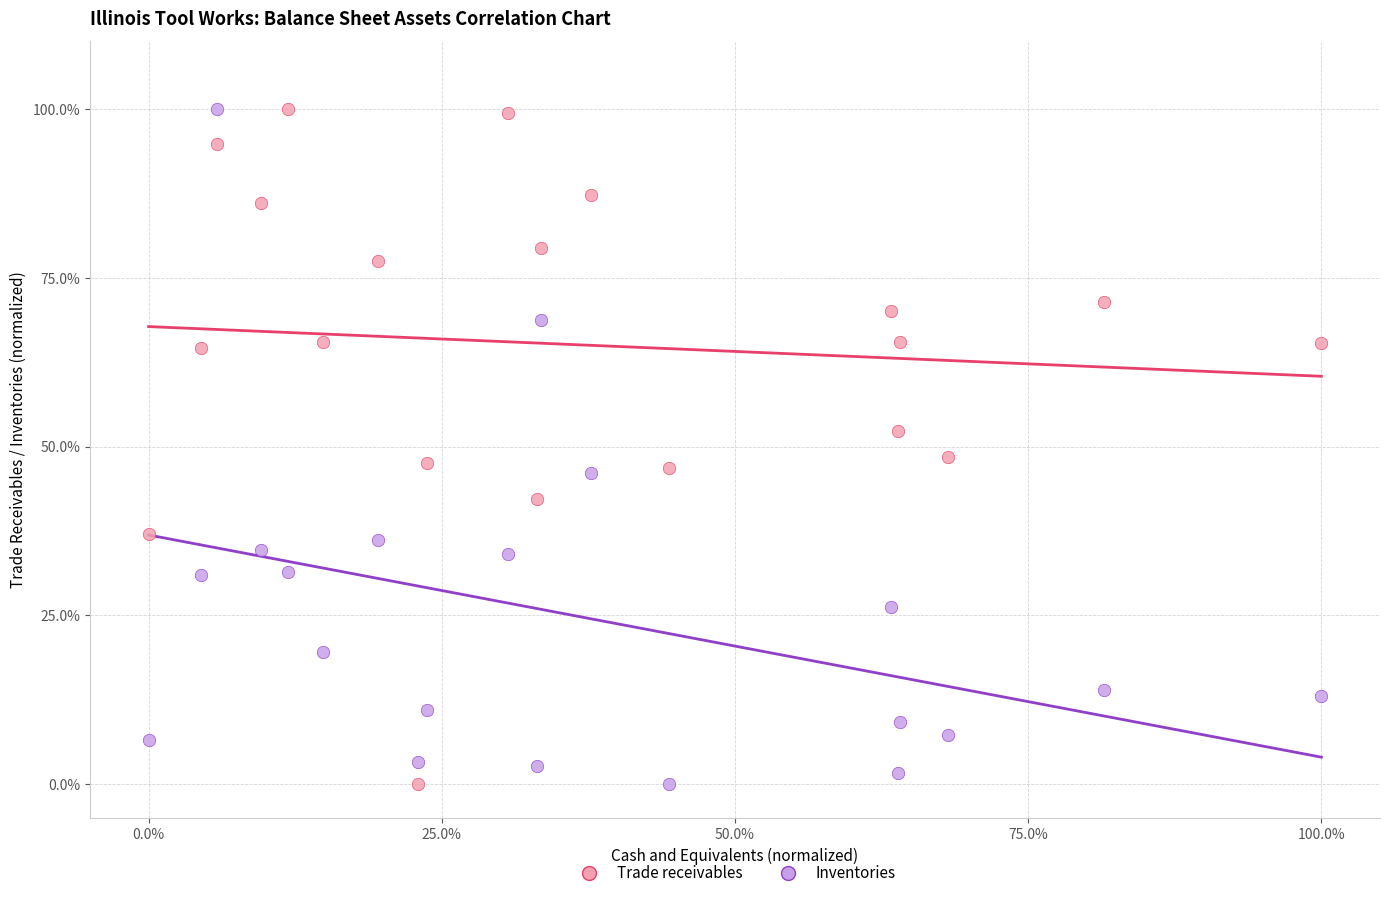

What are all the series names shown in the legend?

Trade receivables, Inventories